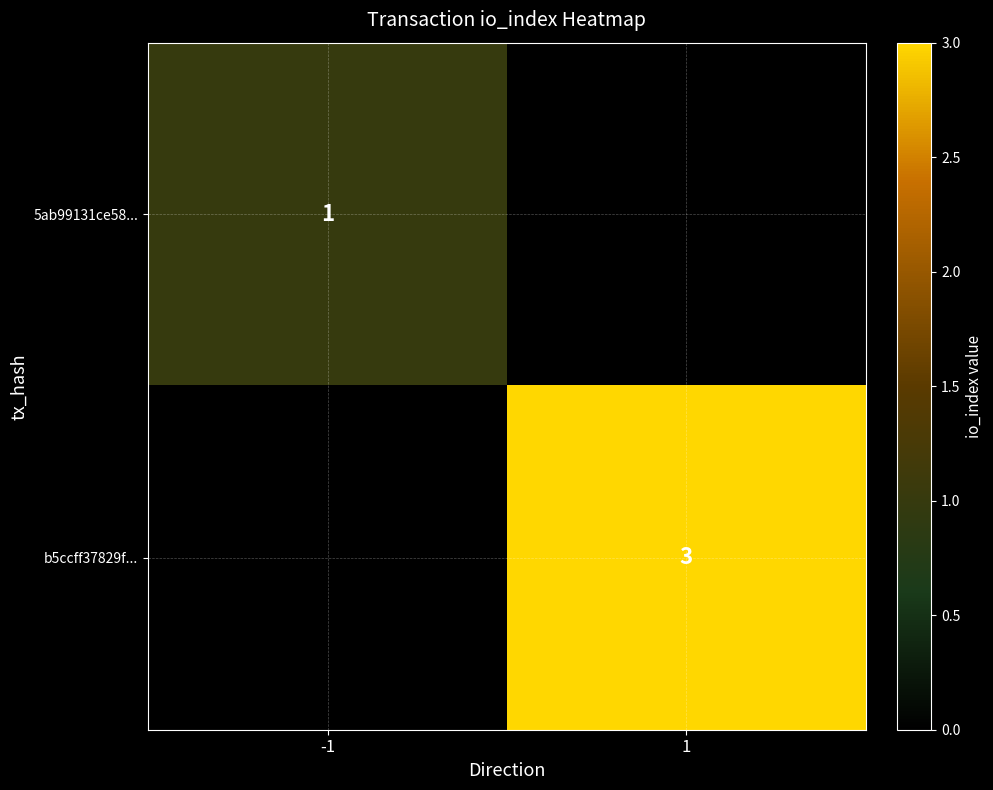

What is the spread (max minus min) of values at -1?

1